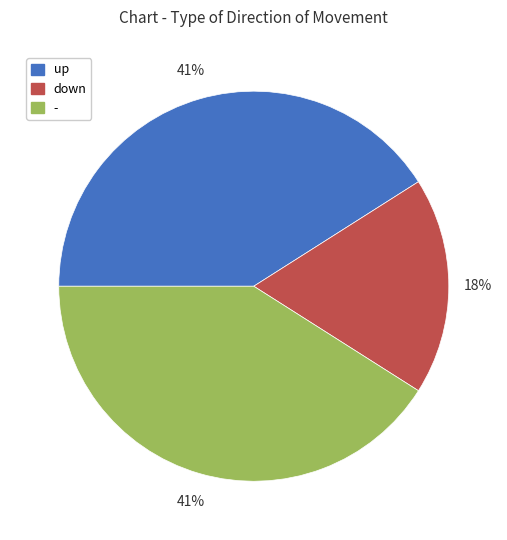

Is the sum of up and - greater than half?

Yes